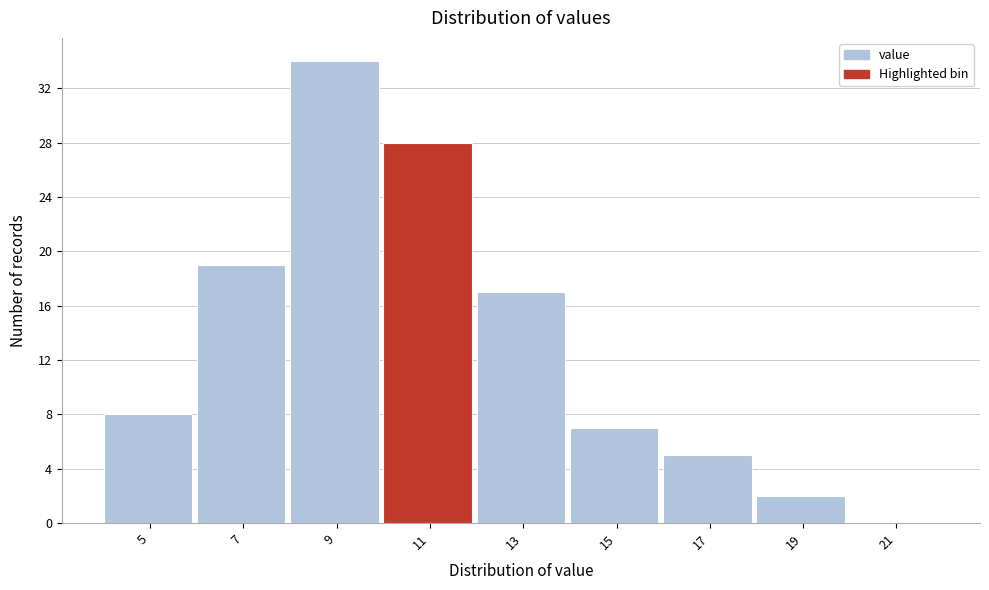

Reading right to left, transcribe all the data shown in this chart.

21=0	19=2	17=5	15=7	13=17	11=28	9=34	7=19	5=8